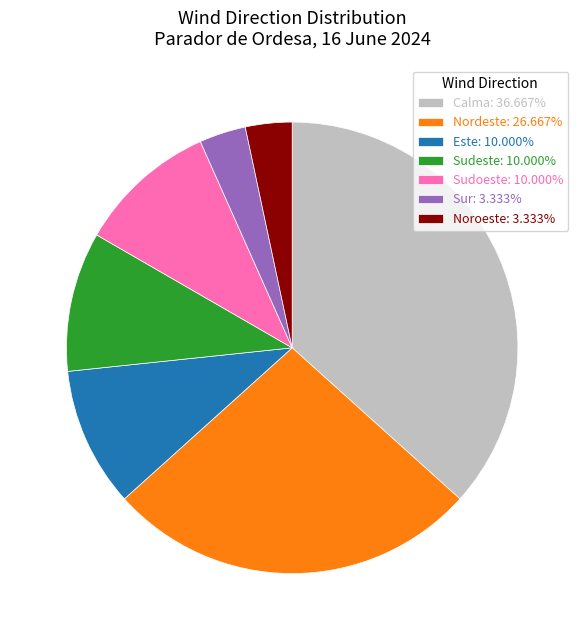

Do Noroeste and Sur together represent more than half of the pie?

No